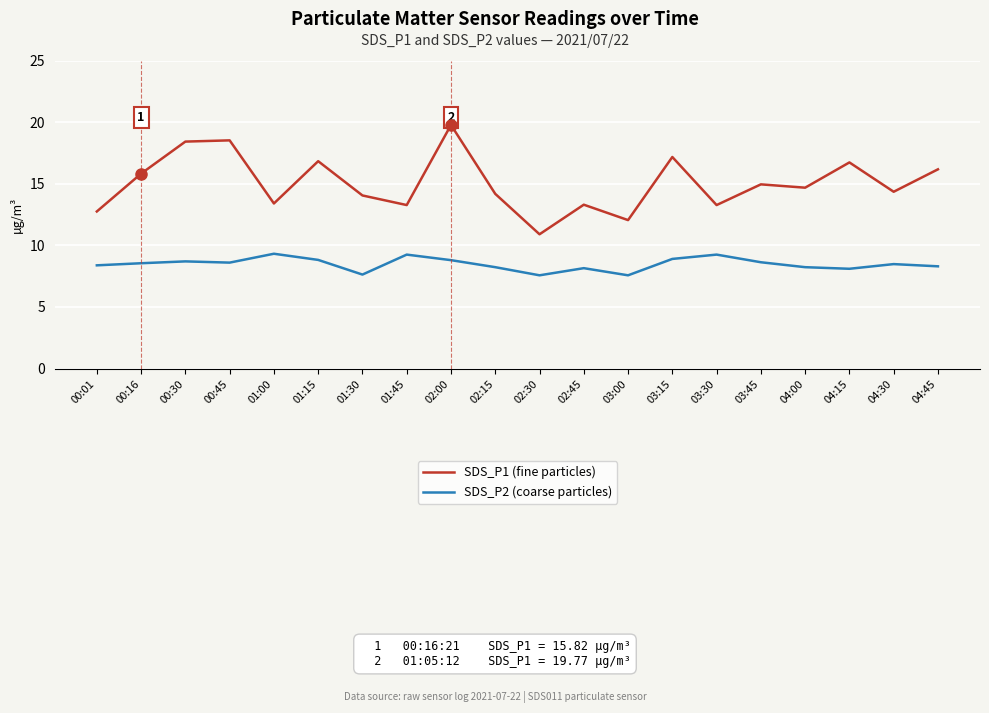

How many values in the SDS_P2 (coarse particles) series are below 8?

3